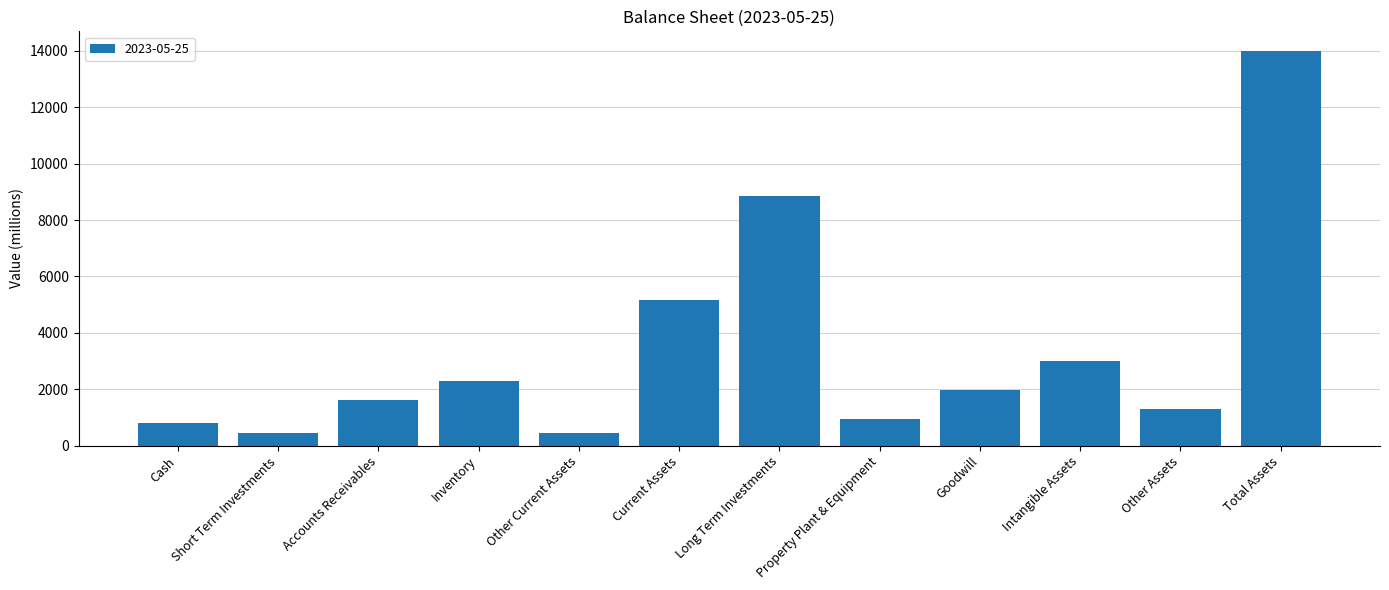

Between Intangible Assets and Total Assets, which is larger?

Total Assets